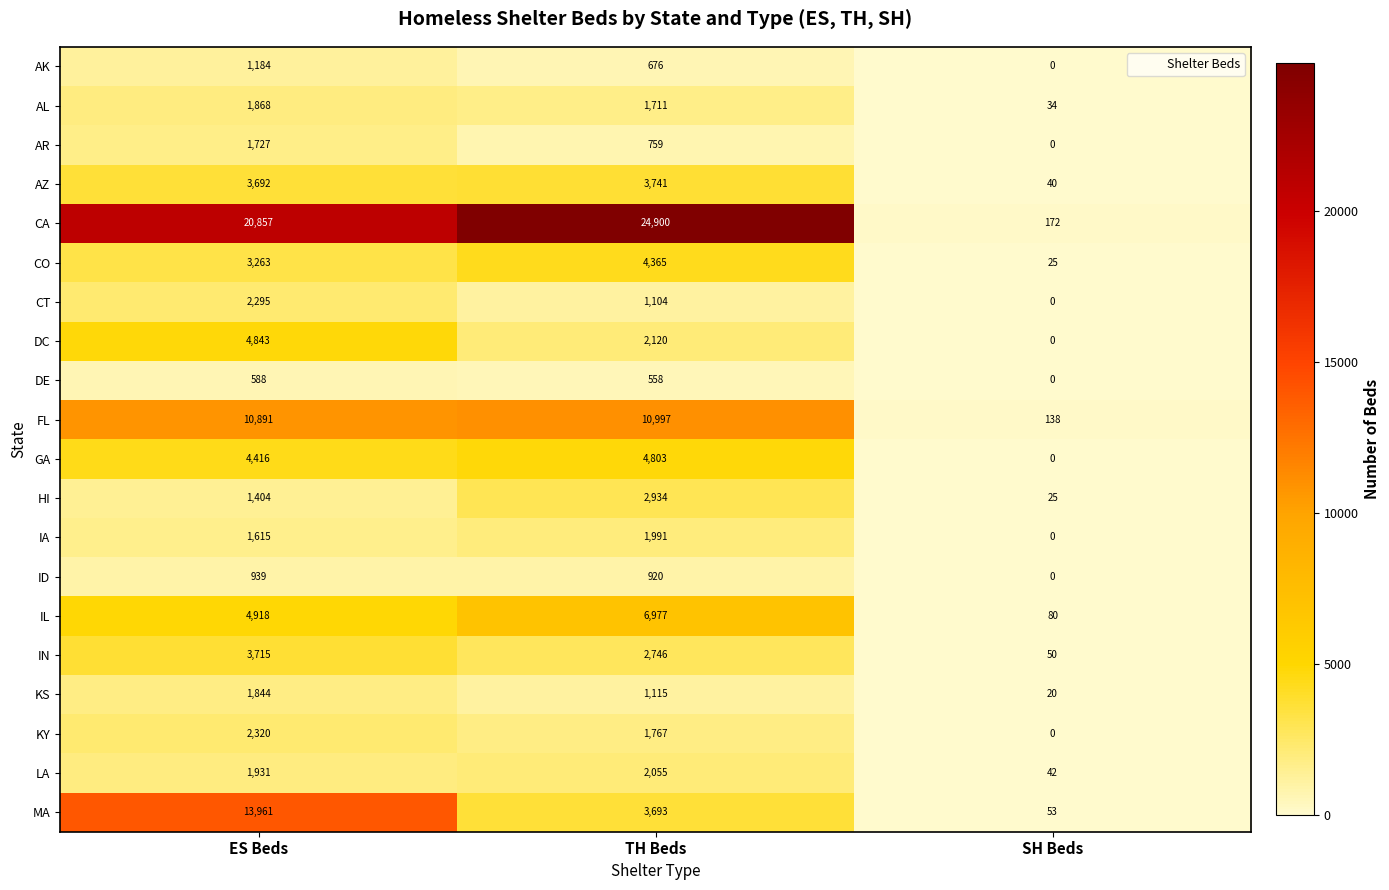

How many values in CT are above zero?

2